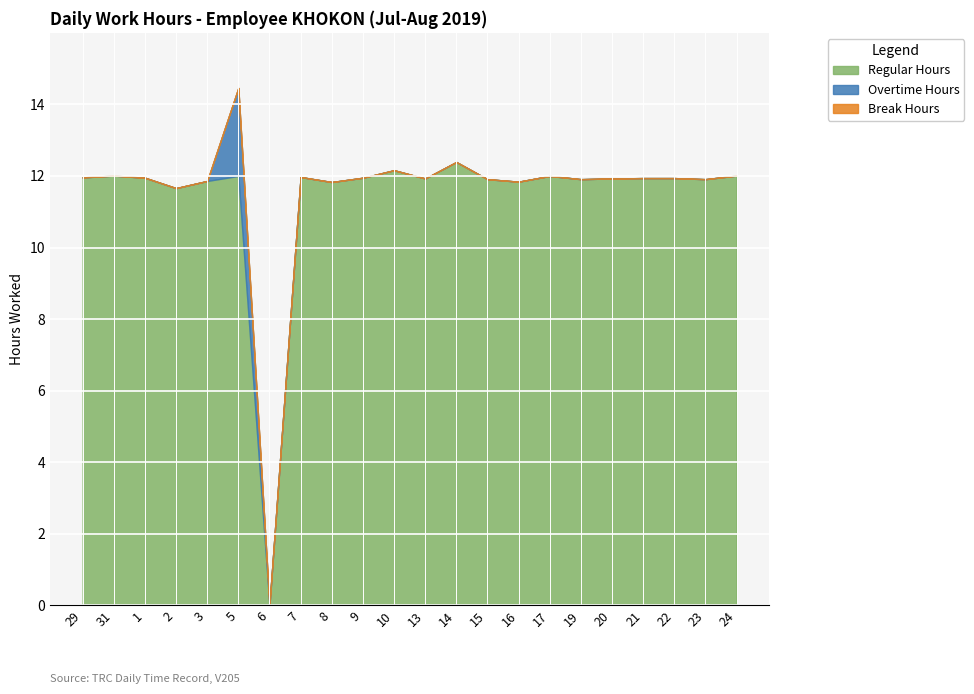

What is the sum of all Regular Hours values?

251.1